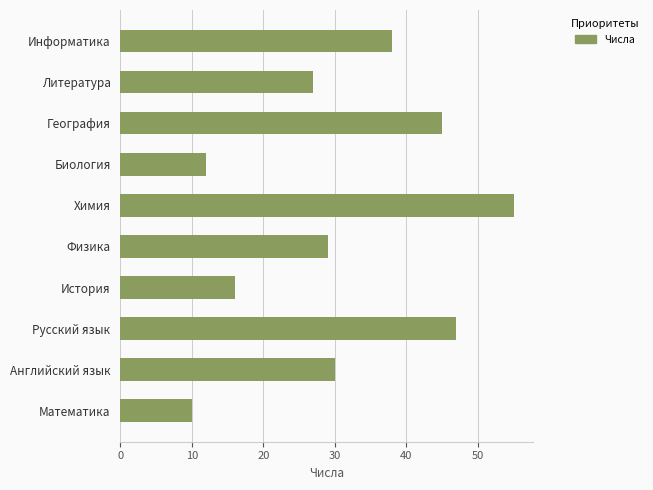

Are the bars grouped side by side (vs. stacked)?

No